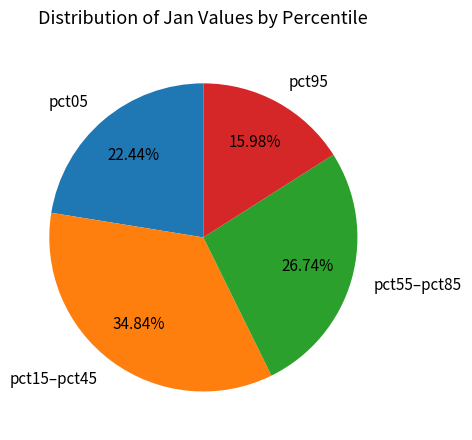

What is the smallest slice in the pie chart?

pct95